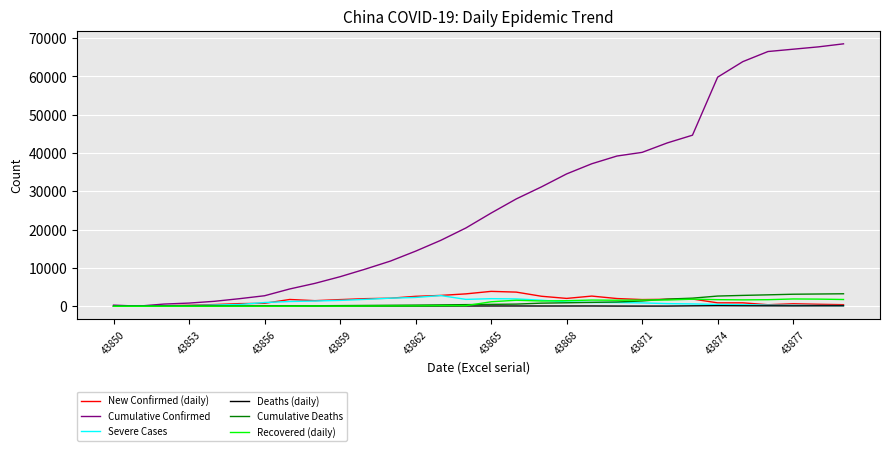

Which series has the widest spread of values?

Cumulative Confirmed